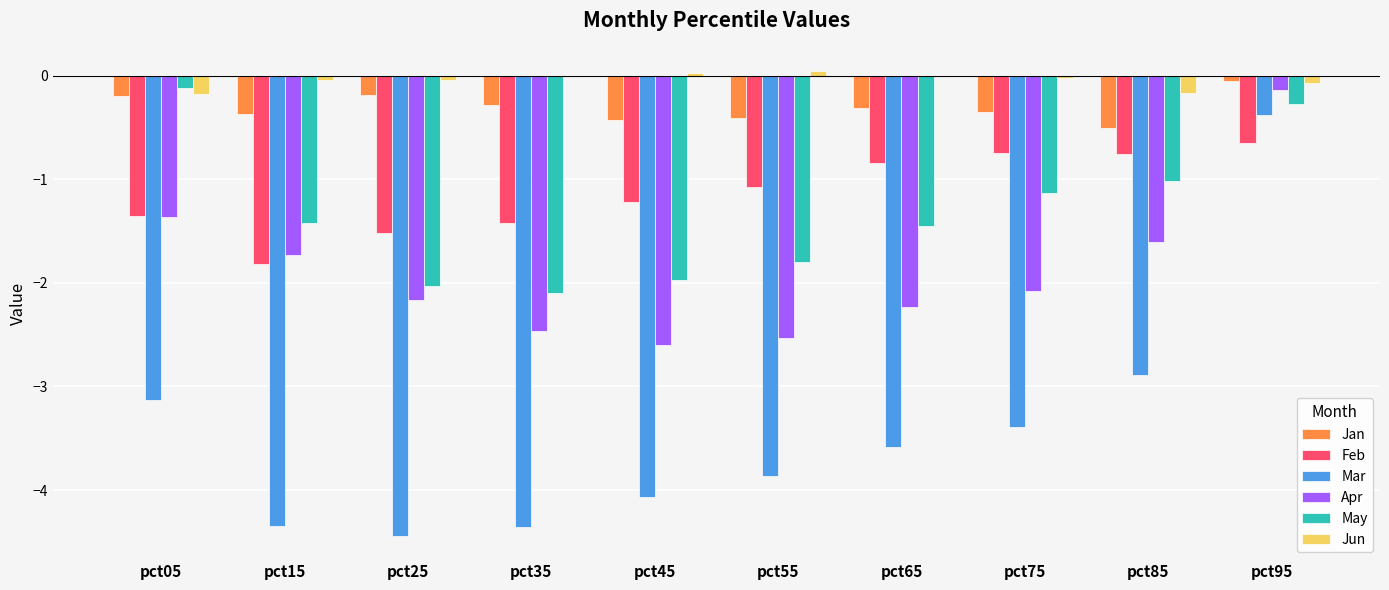

How many groups of bars are there?

10